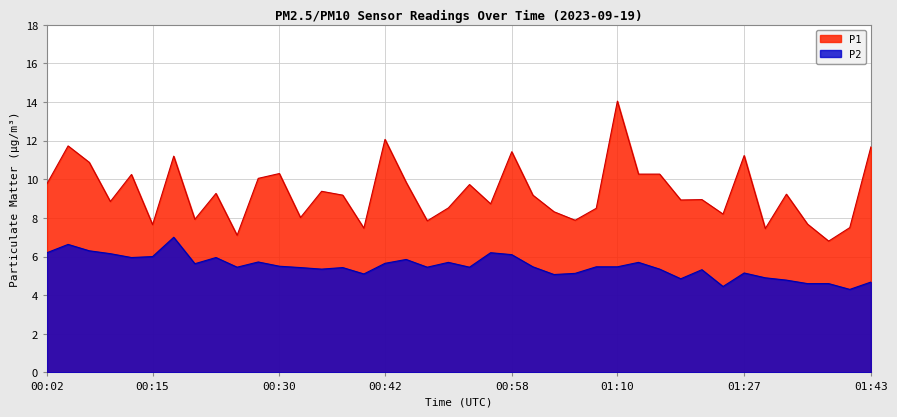

True or false: P1 and P2 cross at least once.

False